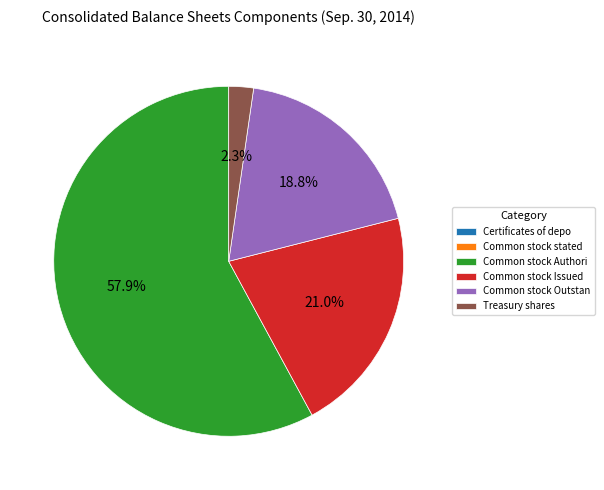

Does Common stock Authori represent more than half of the total?

Yes